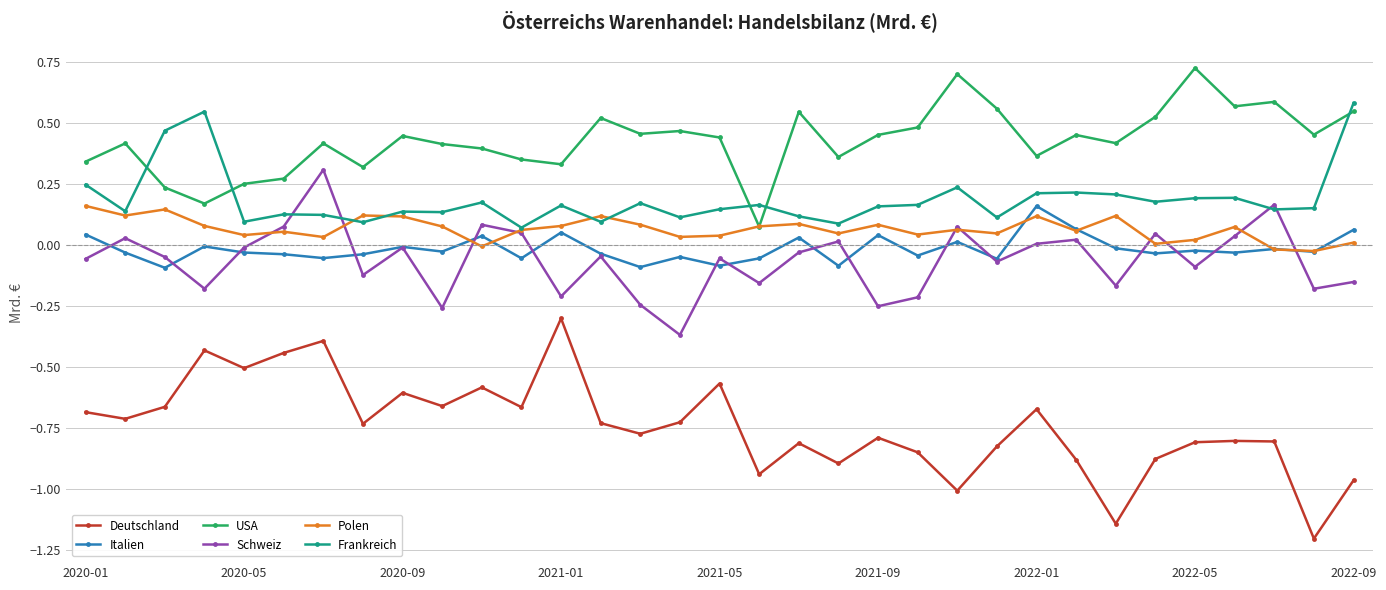

True or false: Schweiz and USA cross at least once.

False